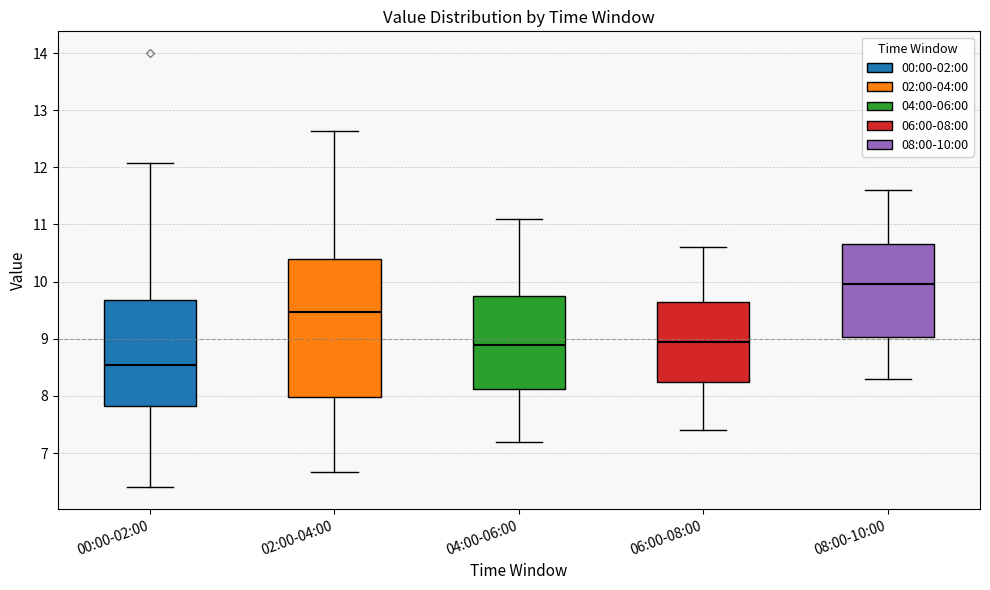

Which box has the lowest median line?

00:00-02:00